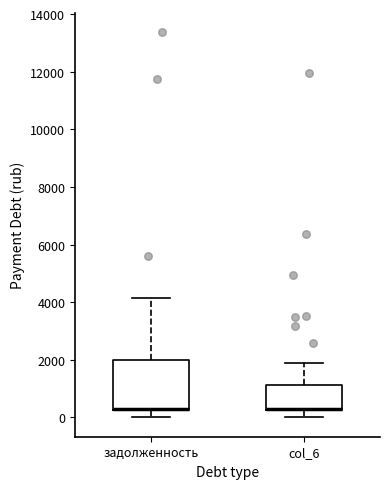

Where does the upper whisker of the box for задолженность end on the y-axis? The values are not printed on the chart, so give them approximately, as read against the axis.

4200